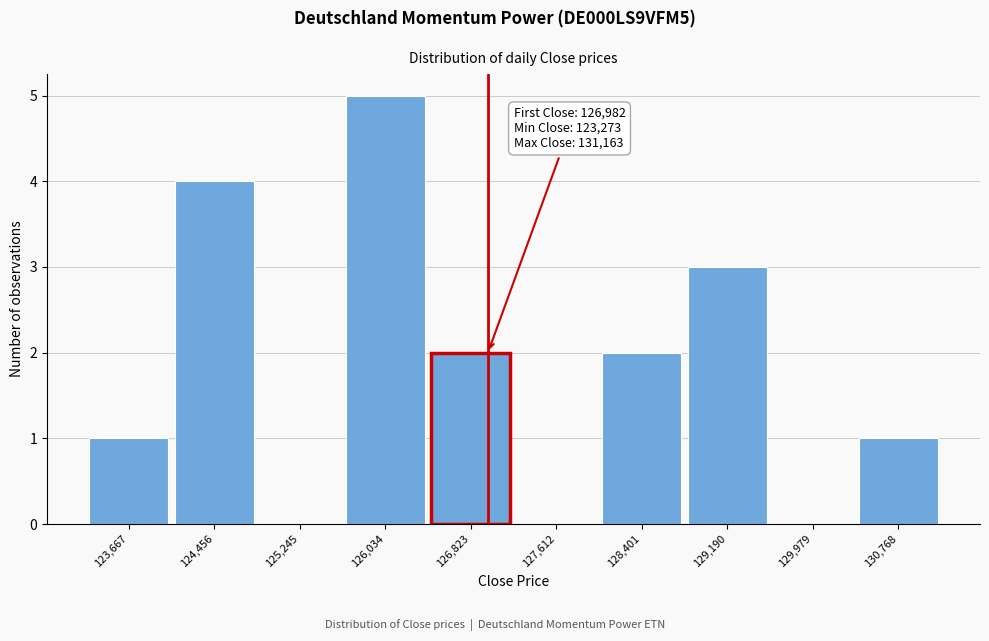

Which range on the x-axis has the tallest bar?

125600 to 126400